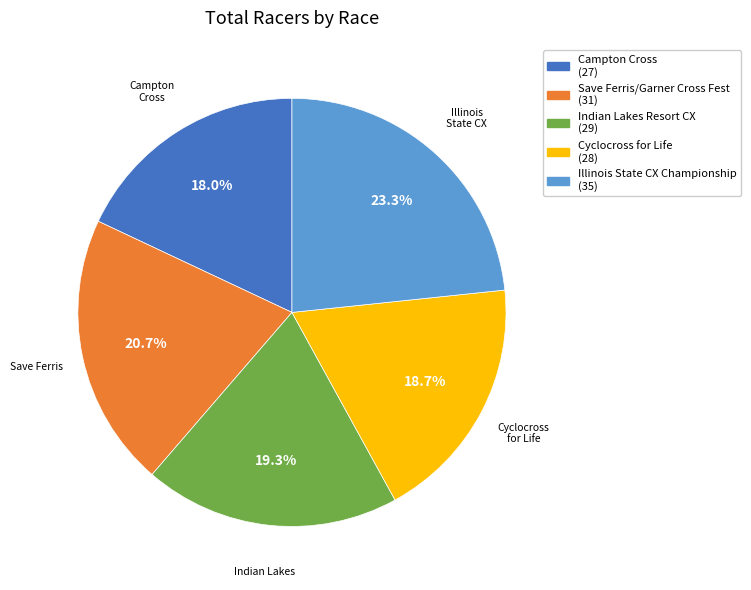

Does any single category account for the majority?

No